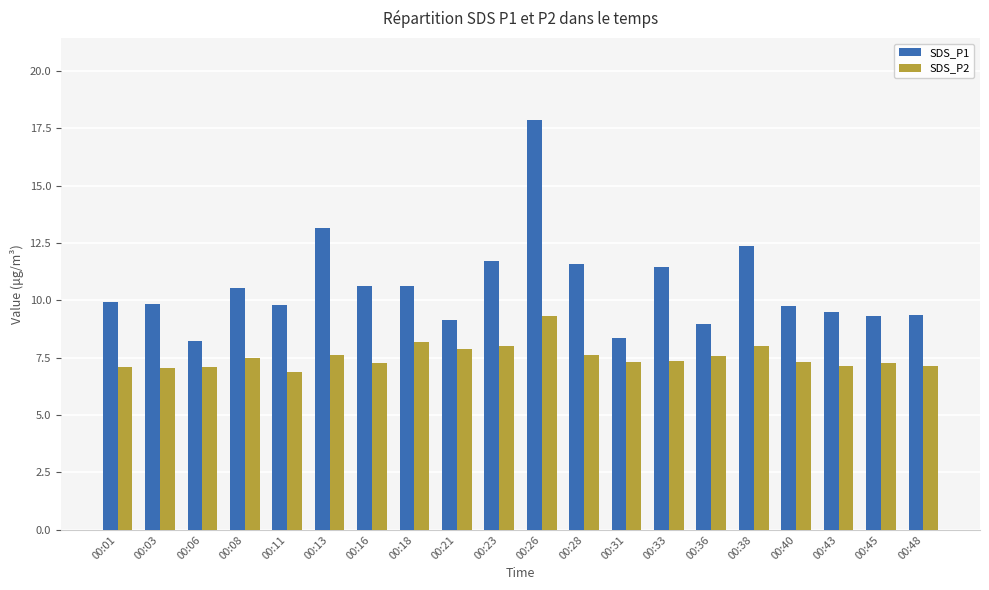

True or false: SDS_P1 has a value of 7.2 at 00:16.

False